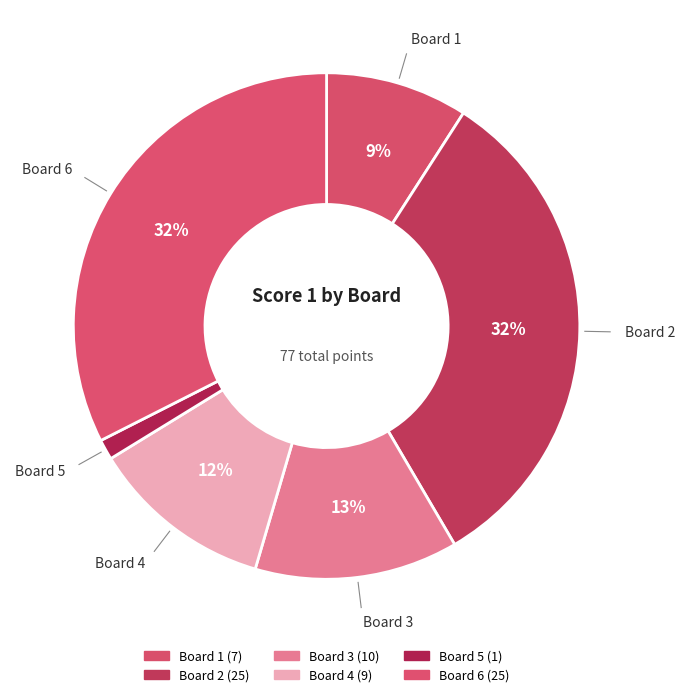

Combined, what portion of the pie is Board 4 and Board 1?

20.8%